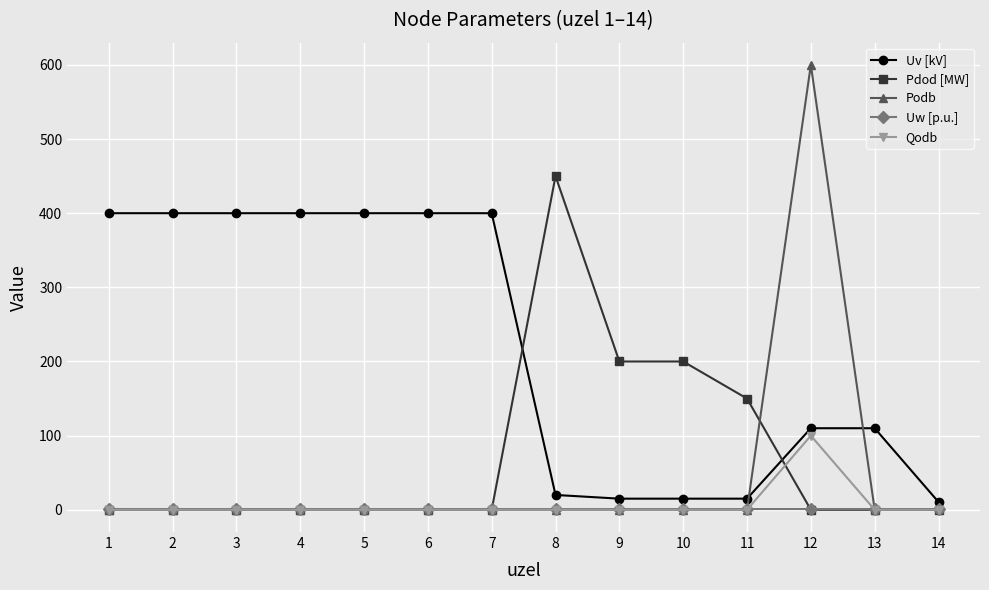

Which series has the largest range (max minus min)?

Podb